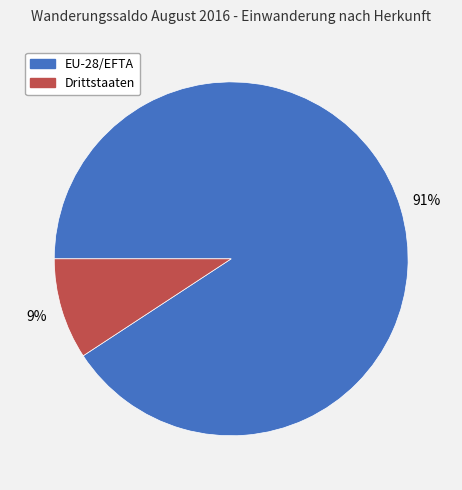

What is the smallest slice in the pie chart?

Drittstaaten